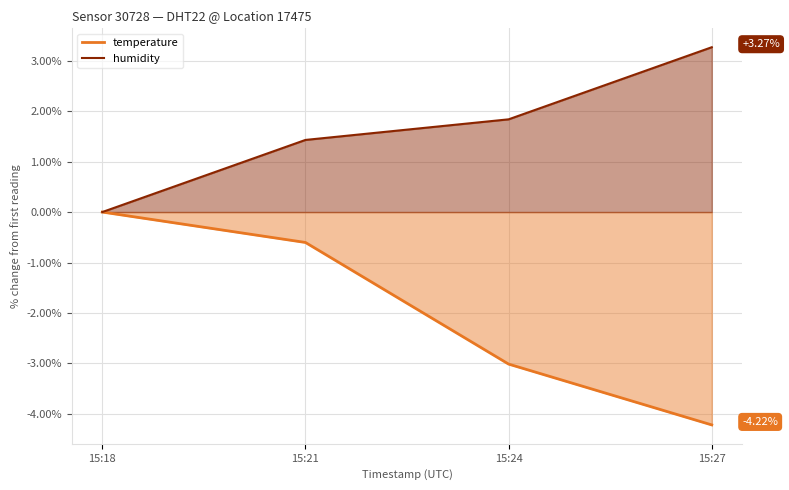

Reading left to right, list all the values displayed in this chart.

temperature: 0.0	-0.6	-3.0	-4.2
humidity: 0.0	1.4	1.8	3.3